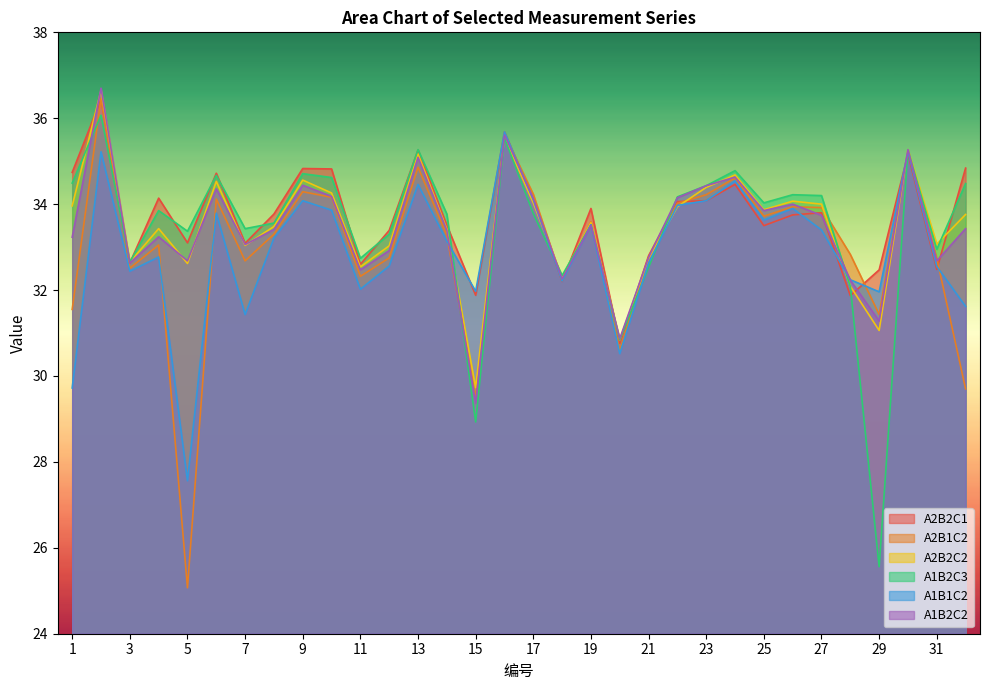

At which label is A2B2C1 closest to 33?

7